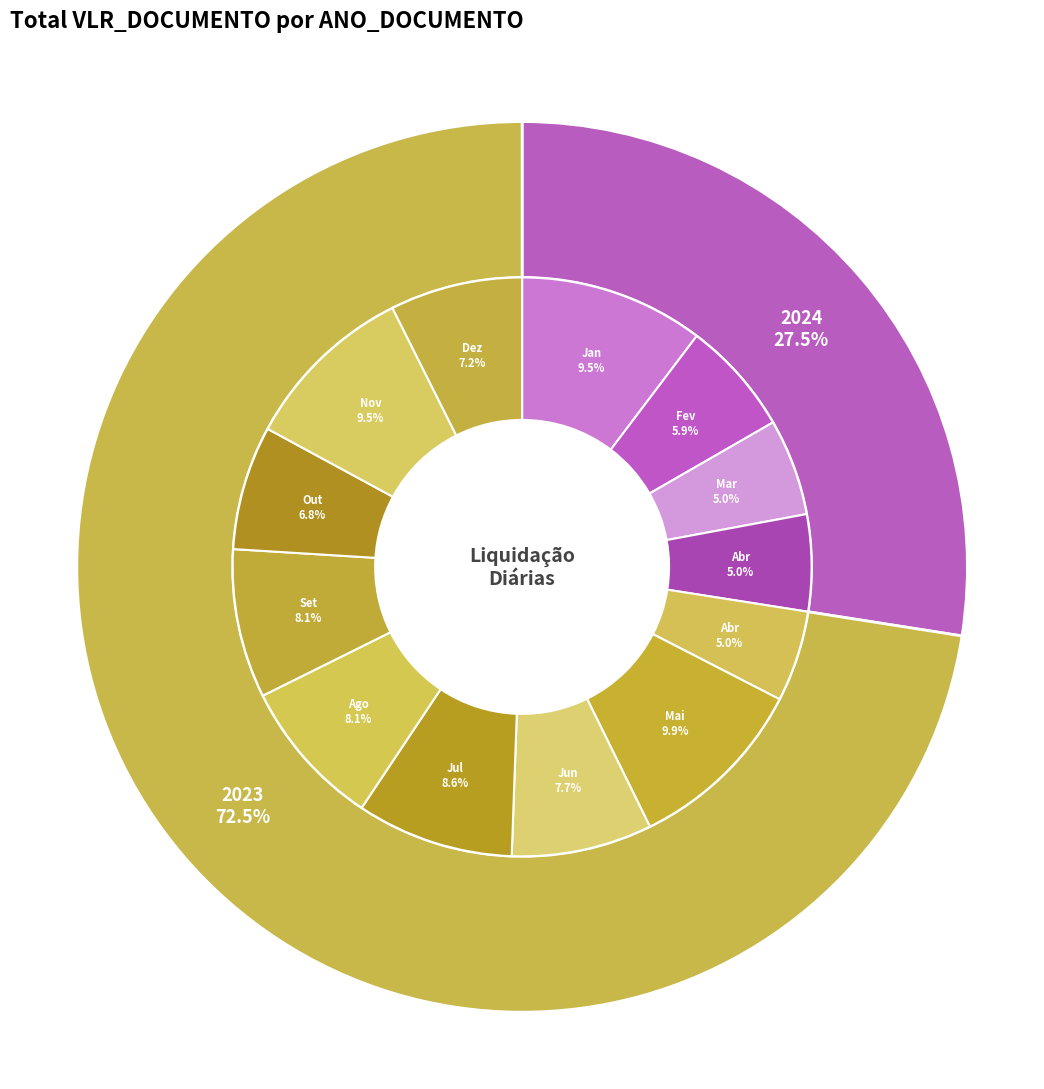

Is it true that 11 is 9% of the pie?

False